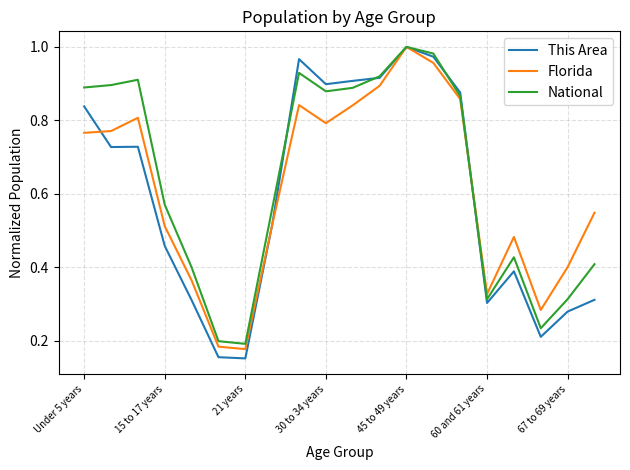

What are all the series names shown in the legend?

This Area, Florida, National